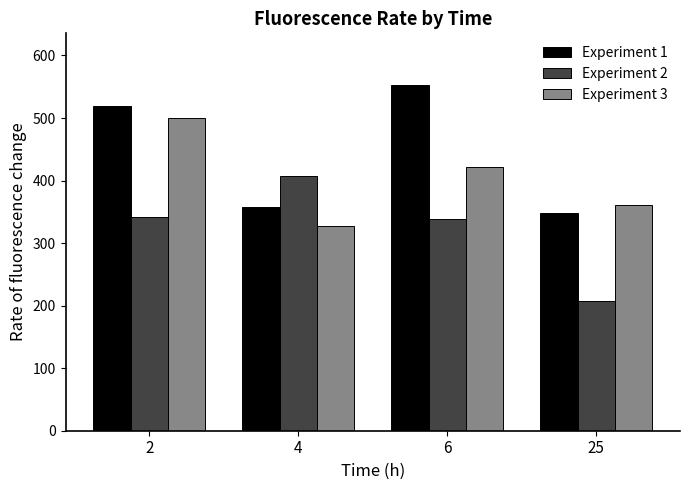

How many groups of bars are there?

4